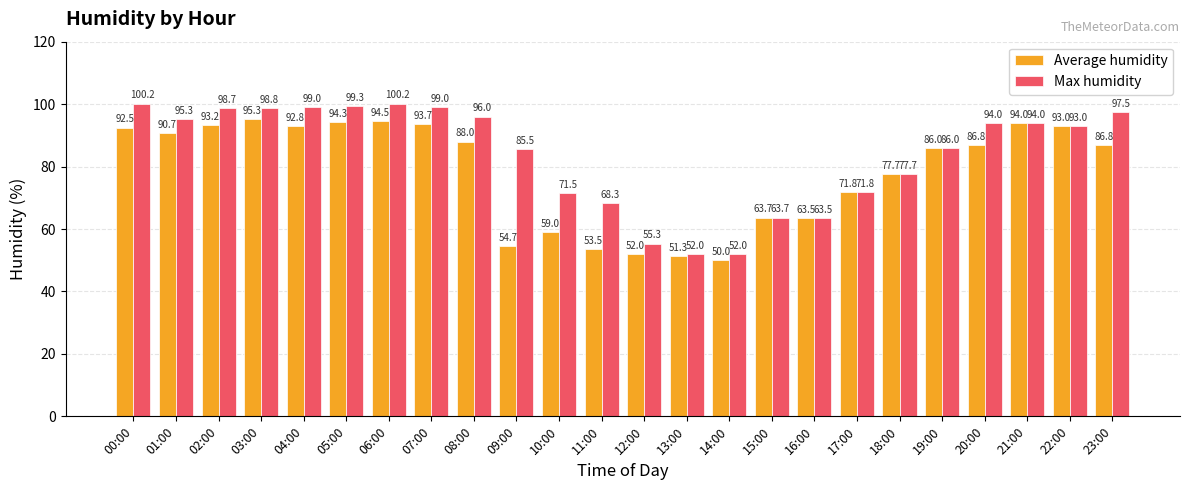

Which series changed the most between 00:00 and 06:00?

Average humidity